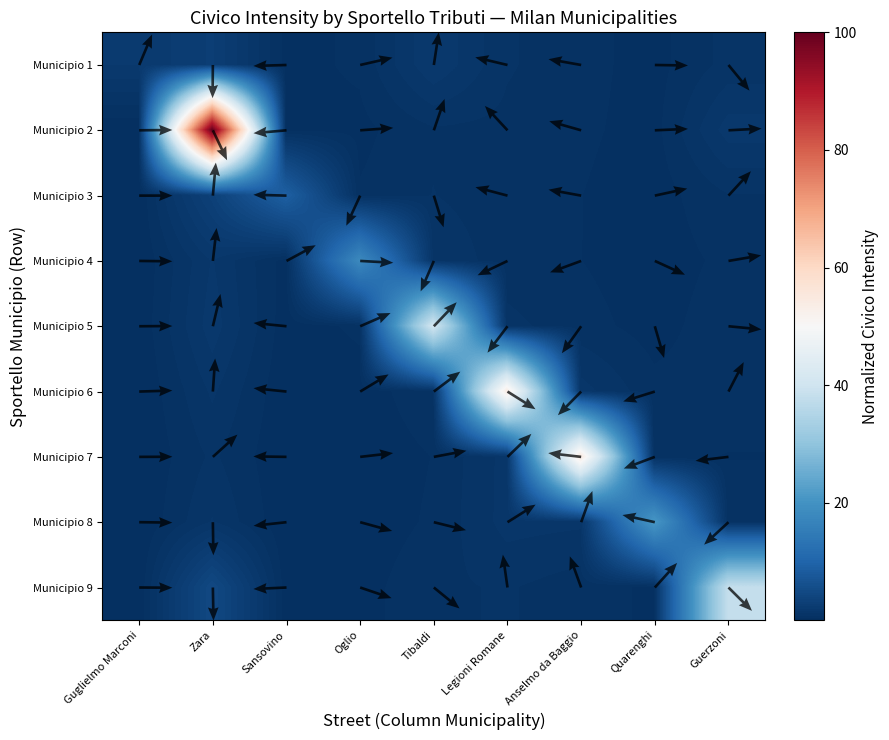

Rank the series at Zara from lowest to highest value.

Municipio 7, Municipio 8, Municipio 6, Municipio 4, Municipio 5, Municipio 1, Municipio 3, Municipio 9, Municipio 2